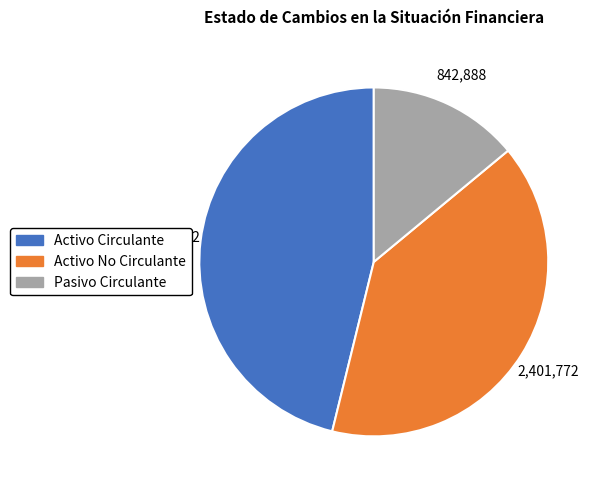

What is the largest slice in the pie chart?

Activo Circulante